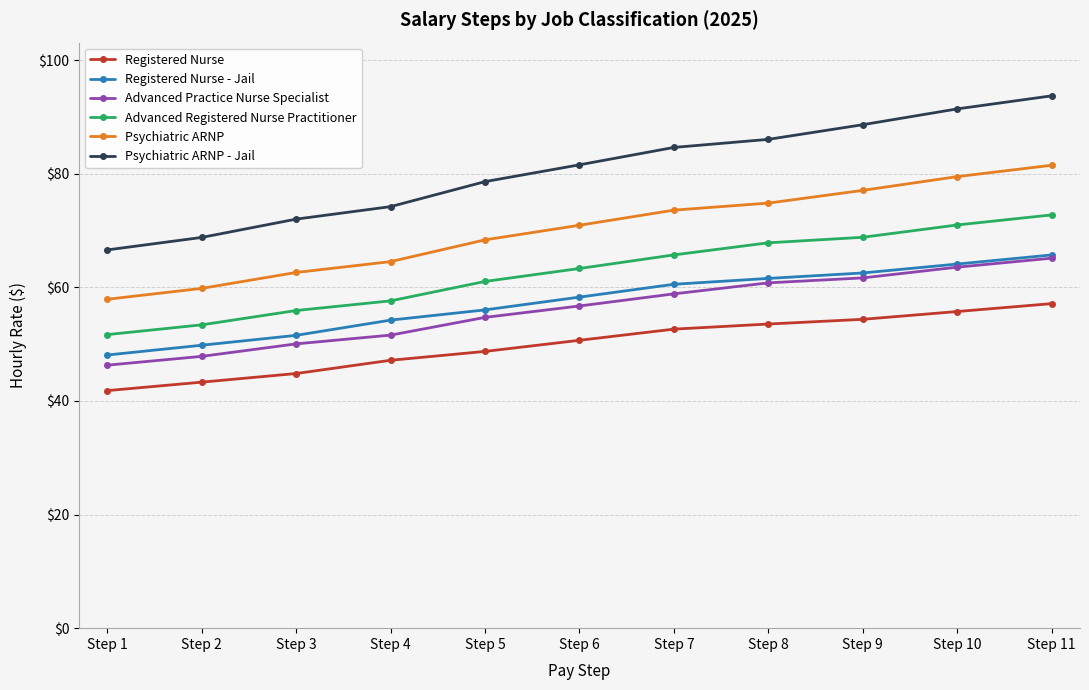

Is it true that Advanced Registered Nurse Practitioner equals 61.0 at Step 5?

True